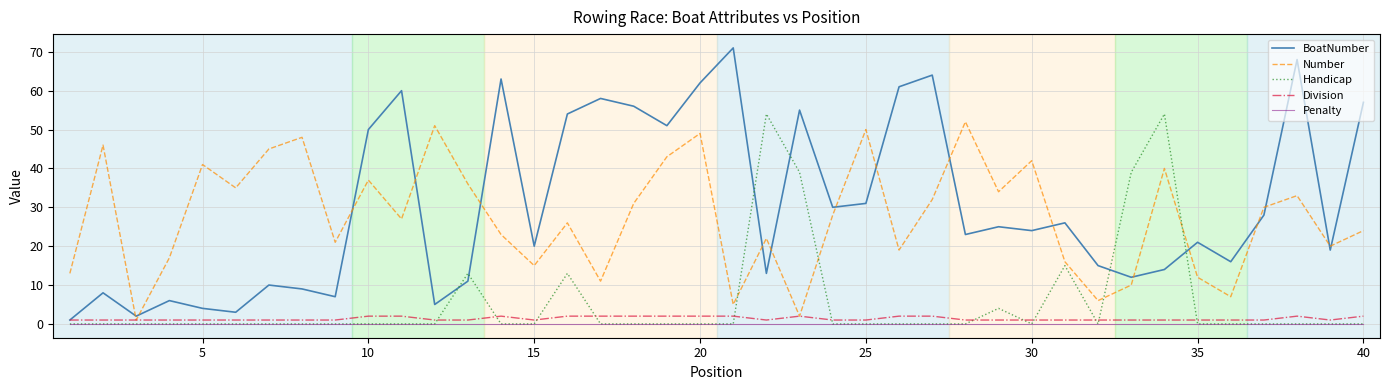

What is the sum of all BoatNumber values?

1213